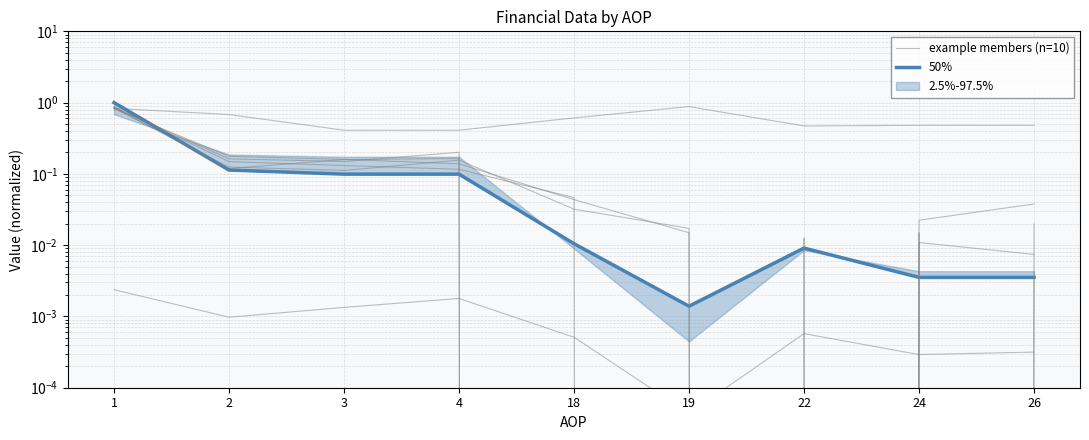

Between 2 and 22, which is larger?

2